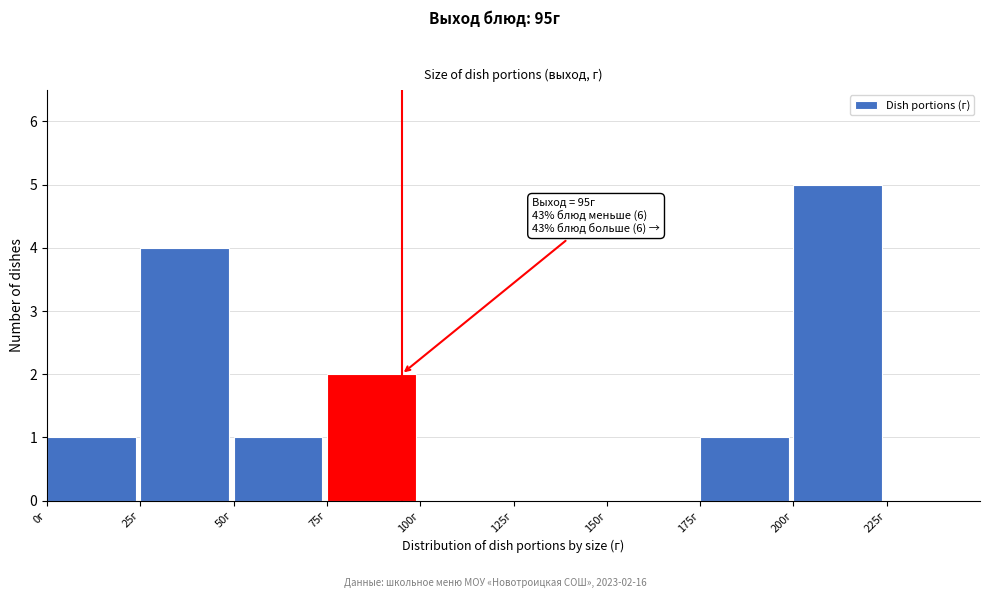

Over which range of the x-axis is the bar tallest?

200 to 225